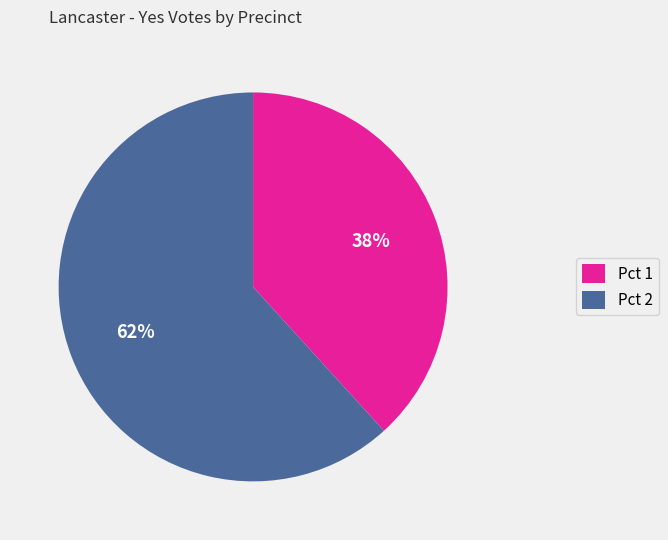

How many slices are in this pie chart?

2